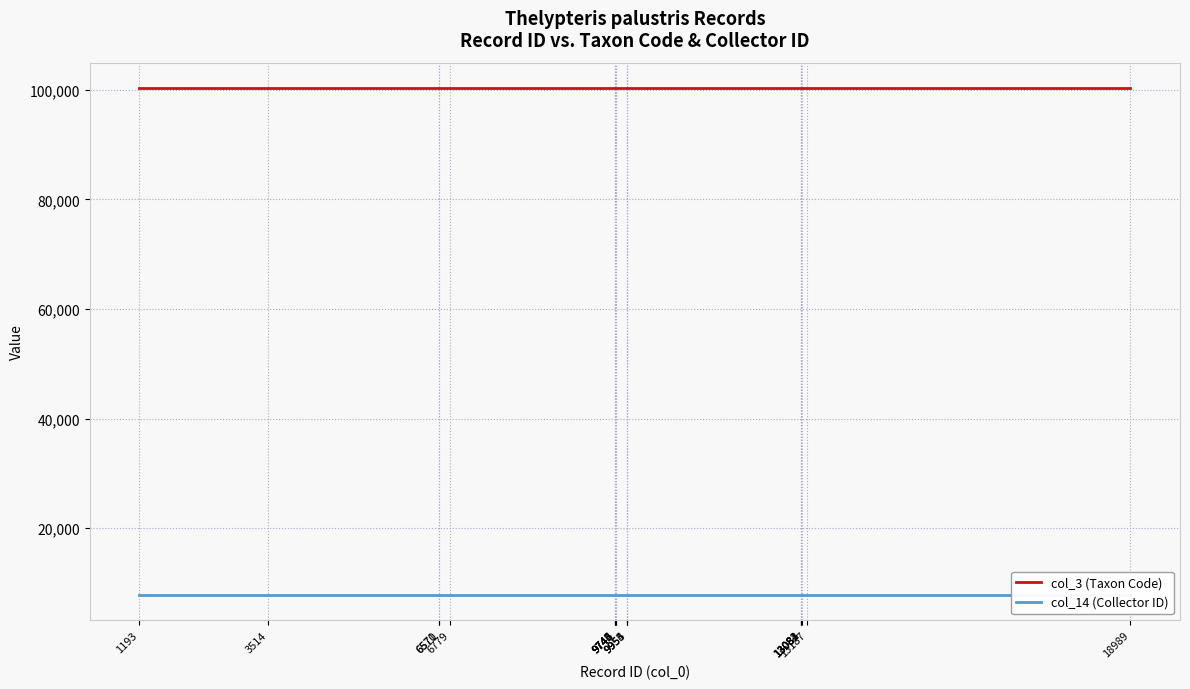

The col_3 (Taxon Code) series shows 100310 at 9955. True or false?

True